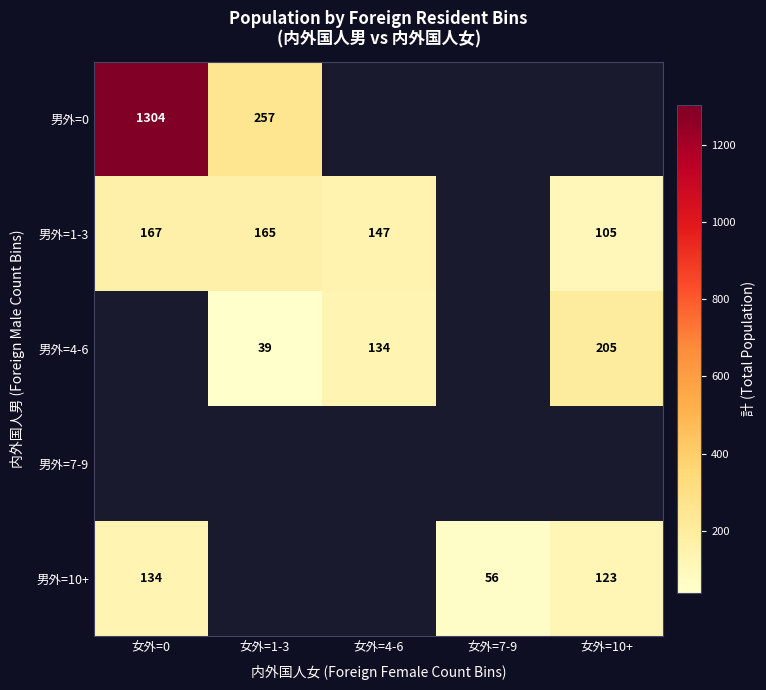

Is the value of 男外=10+ at 女外=7-9 greater than the value of 男外=1-3 at 女外=0?

No